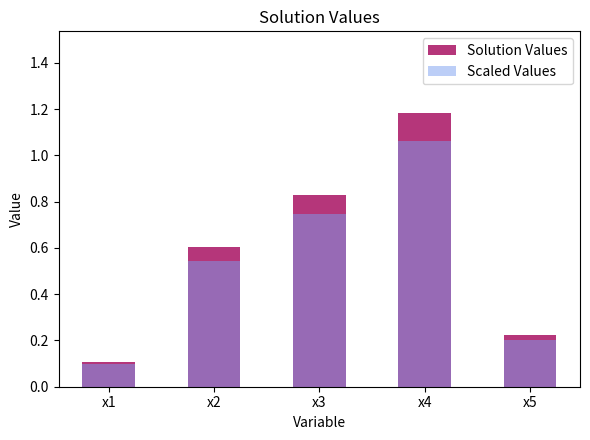

At x3, list the series in order from smallest to largest.

Scaled Values, Solution Values